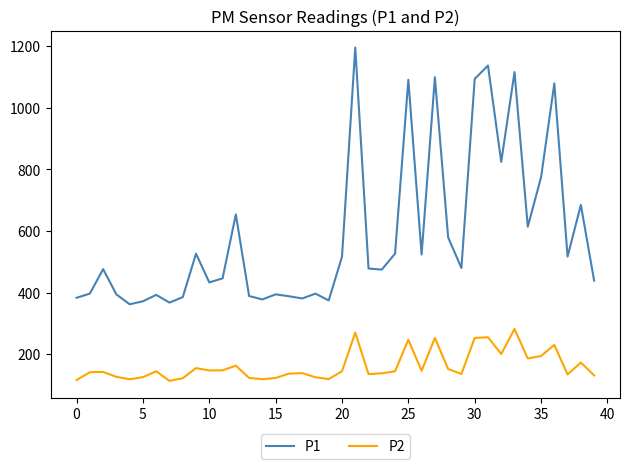

How many lines are shown in the chart?

2